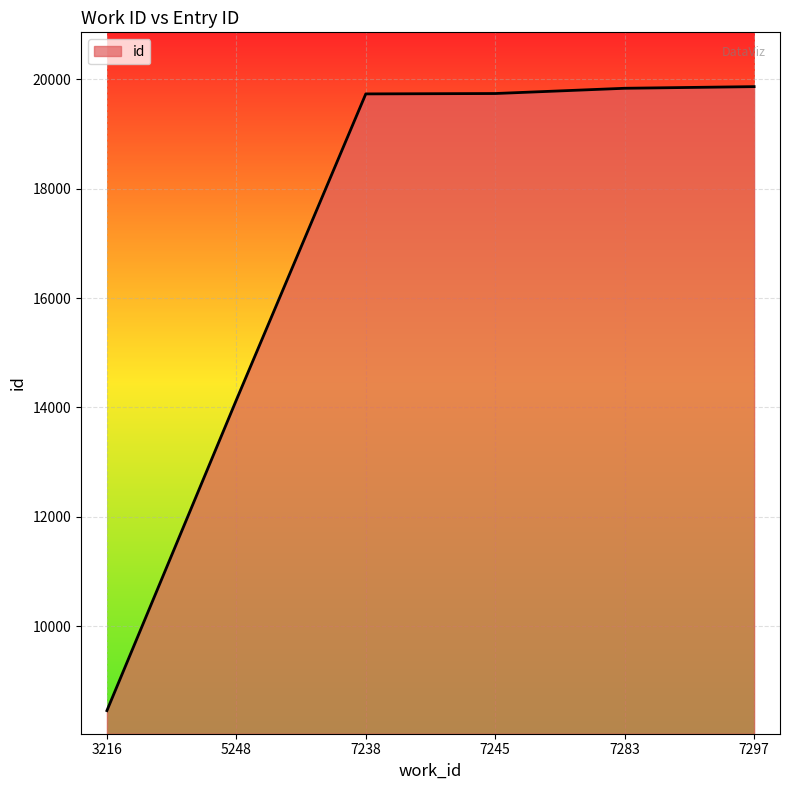

What is the change in value from 5248 to 7245?

+5607